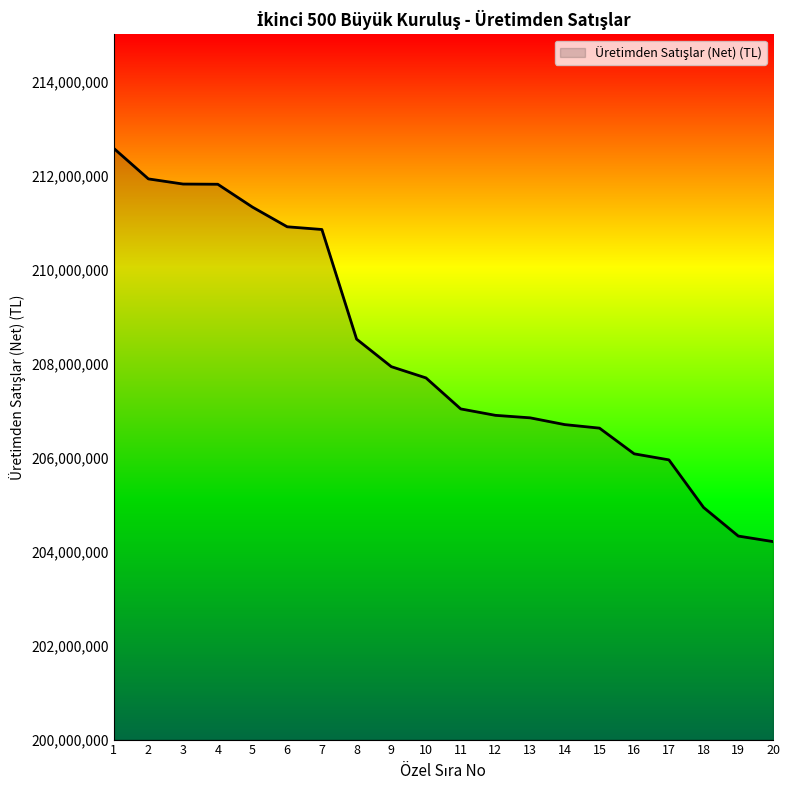

Is it true that the value at 17 is 51636083?

False